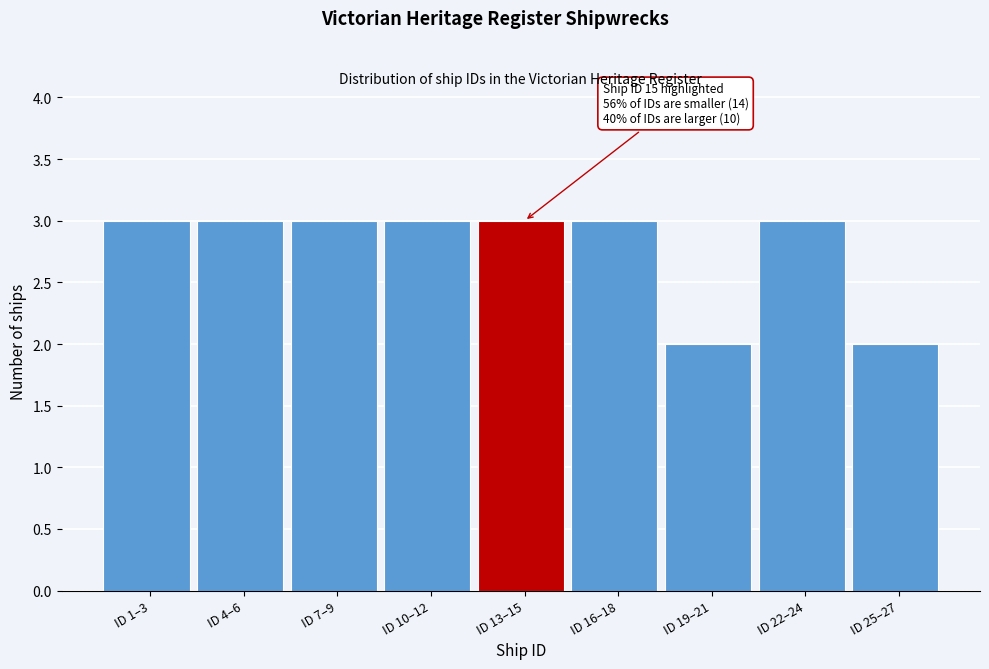

Reading left to right, what are all the values shown in this chart?

ID 1–3=3	ID 4–6=3	ID 7–9=3	ID 10–12=3	ID 13–15=3	ID 16–18=3	ID 19–21=2	ID 22–24=3	ID 25–27=2